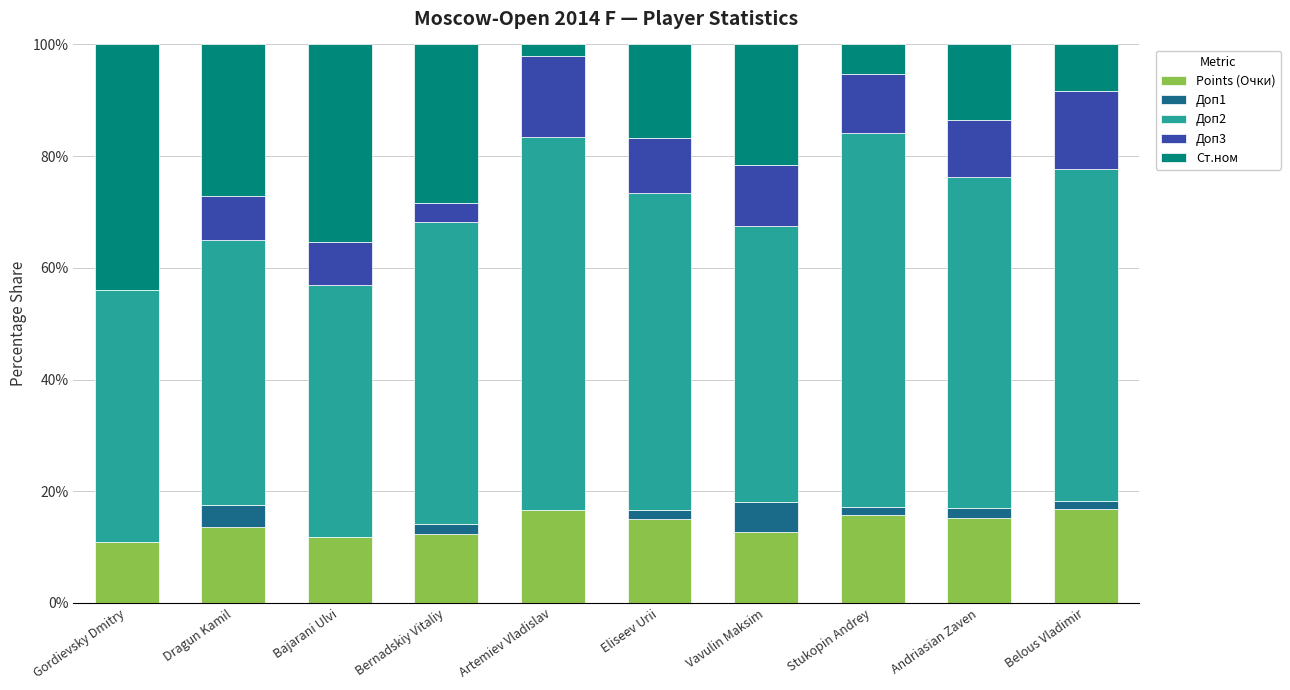

What is the total value across all series at Bajarani Ulvi?

100.0